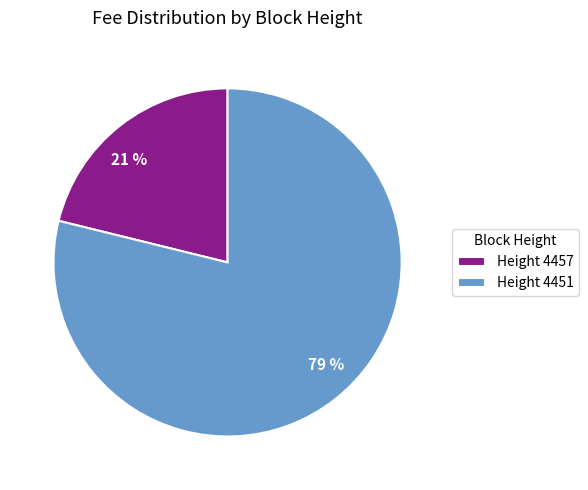

Is there any slice that represents more than half of the pie?

Yes